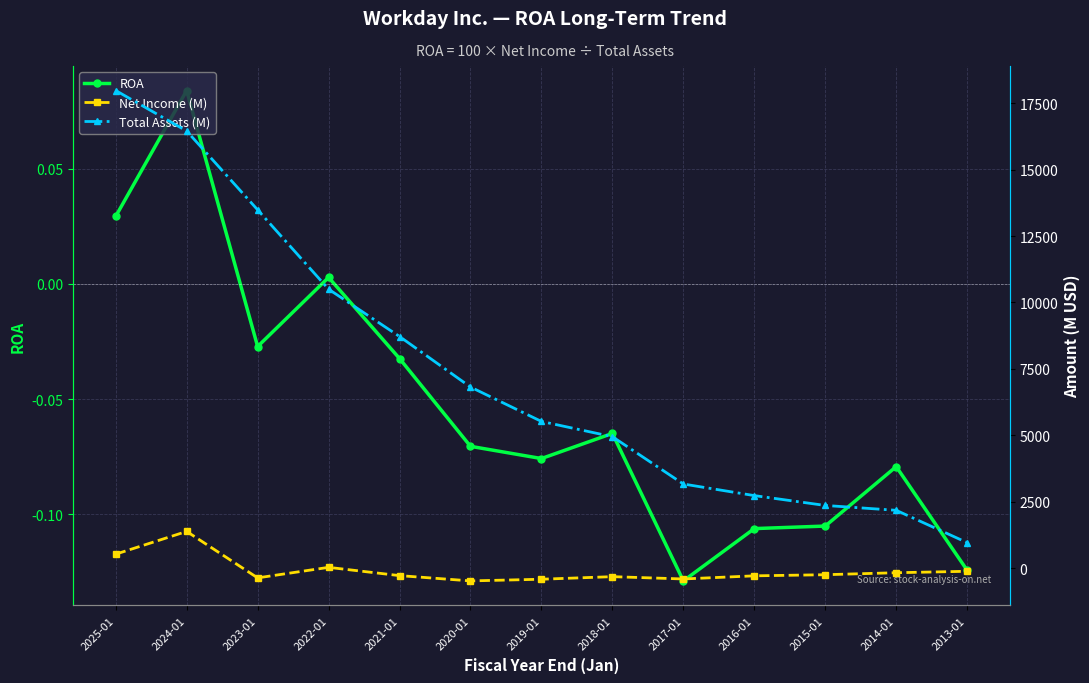

What is the total value across all series at 2024-01?

17833.1